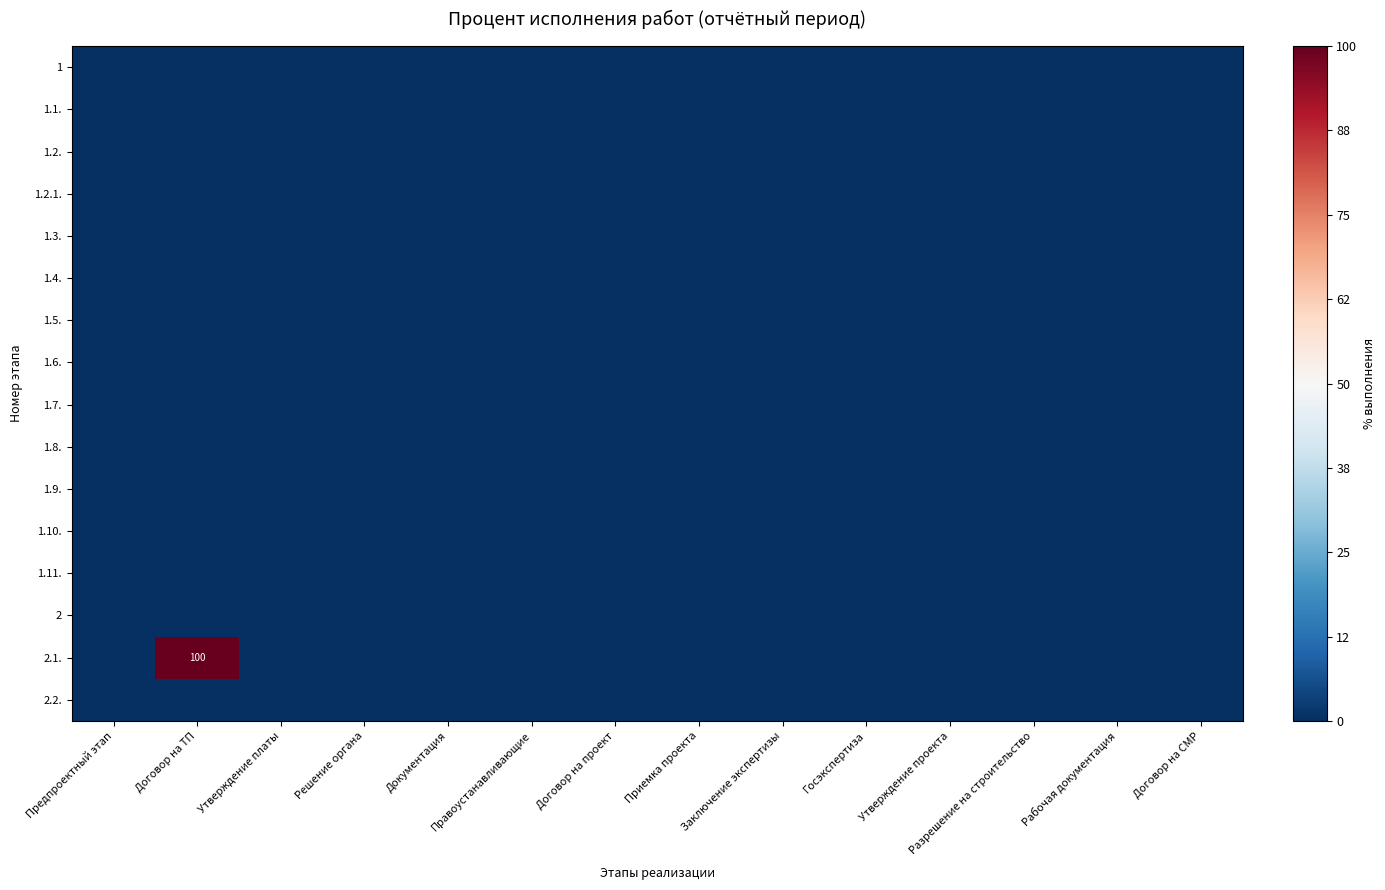

List the series in order of their peak value, highest first.

2.1., 1, 1.1., 1.2., 1.2.1., 1.3., 1.4., 1.5., 1.6., 1.7., 1.8., 1.9., 1.10., 1.11., 2, 2.2.